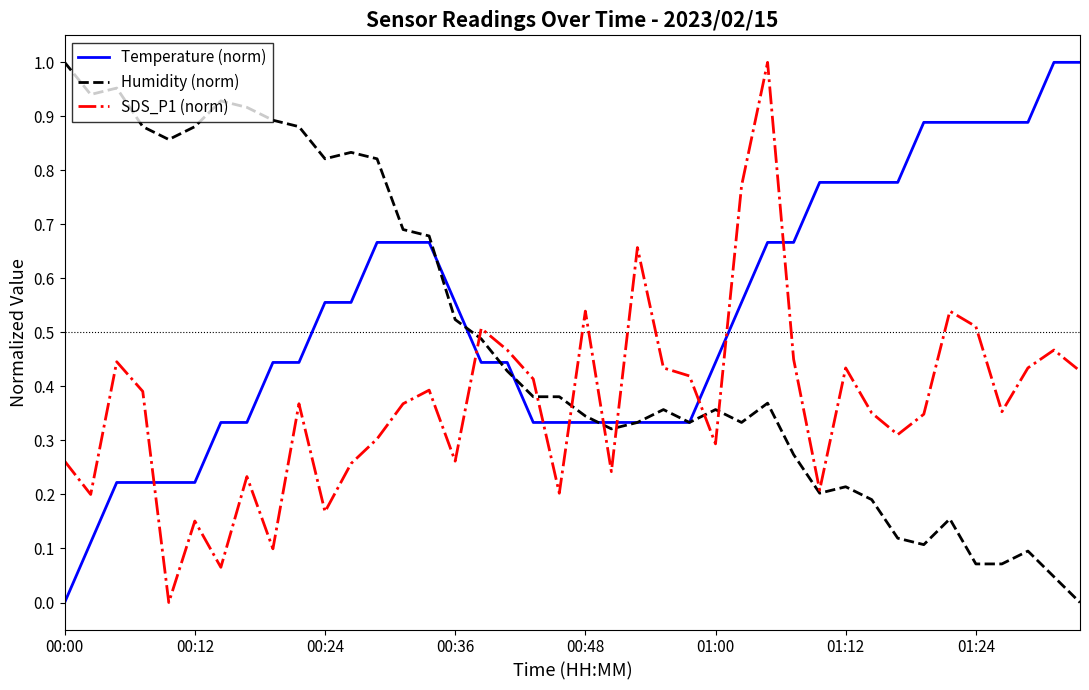

Which series has the largest total across all categories?

Temperature (norm)